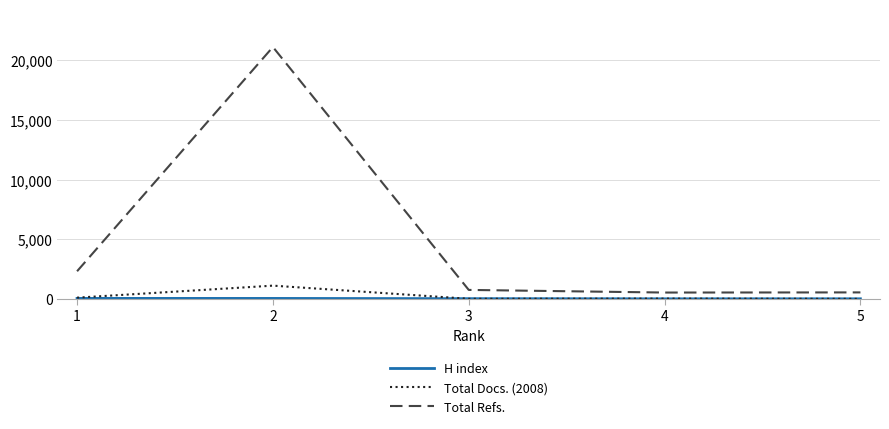

Which series has the largest range (max minus min)?

Total Refs.